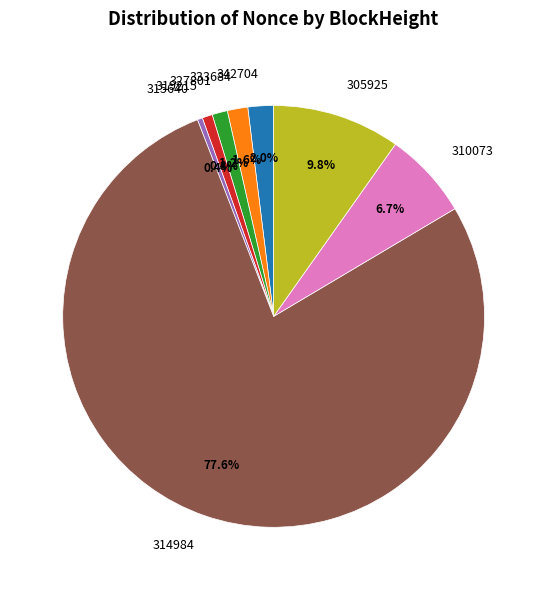

Count the number of slices in the pie.

8